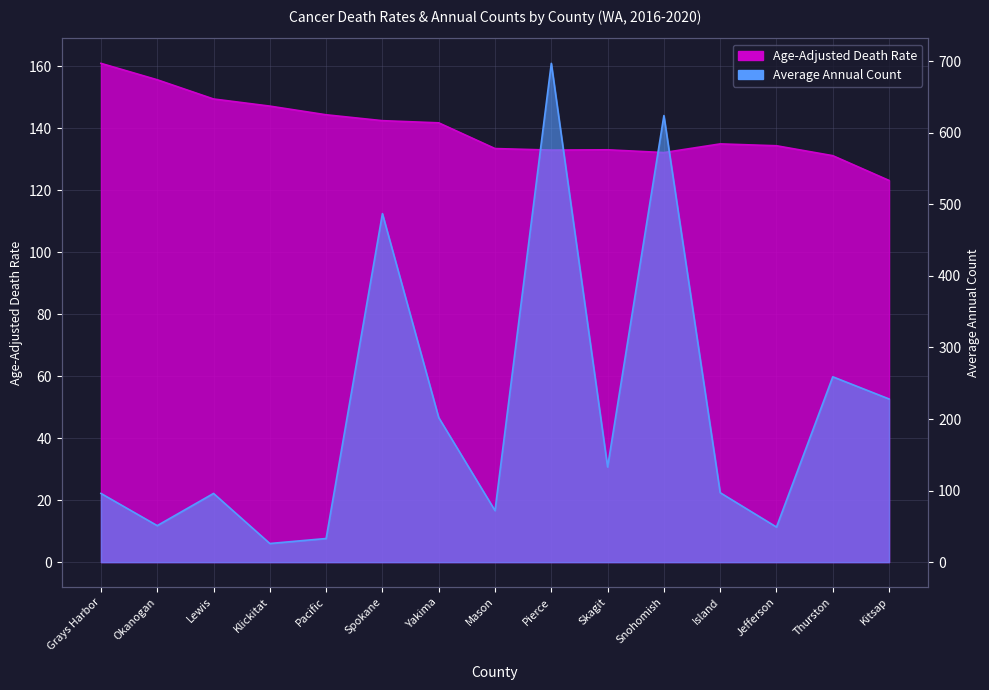

What is the total value across all series at Island?

232.0